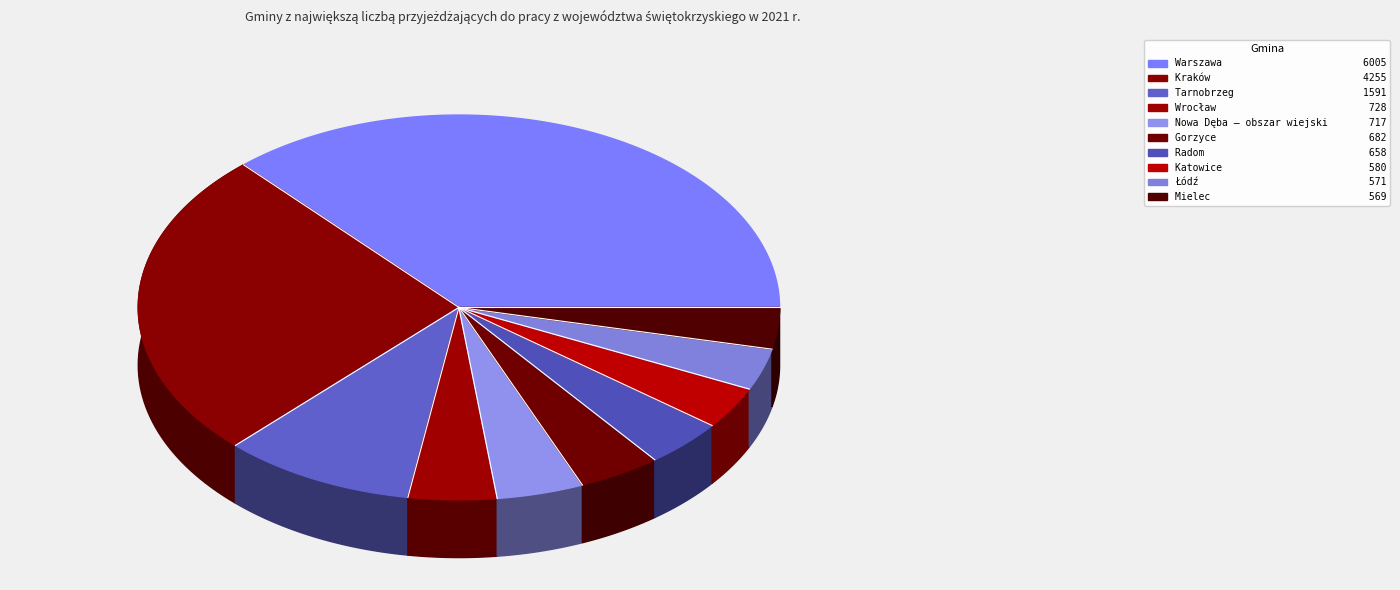

To the nearest percent, what is the difference between the largest and smallest slice percentages?

33%